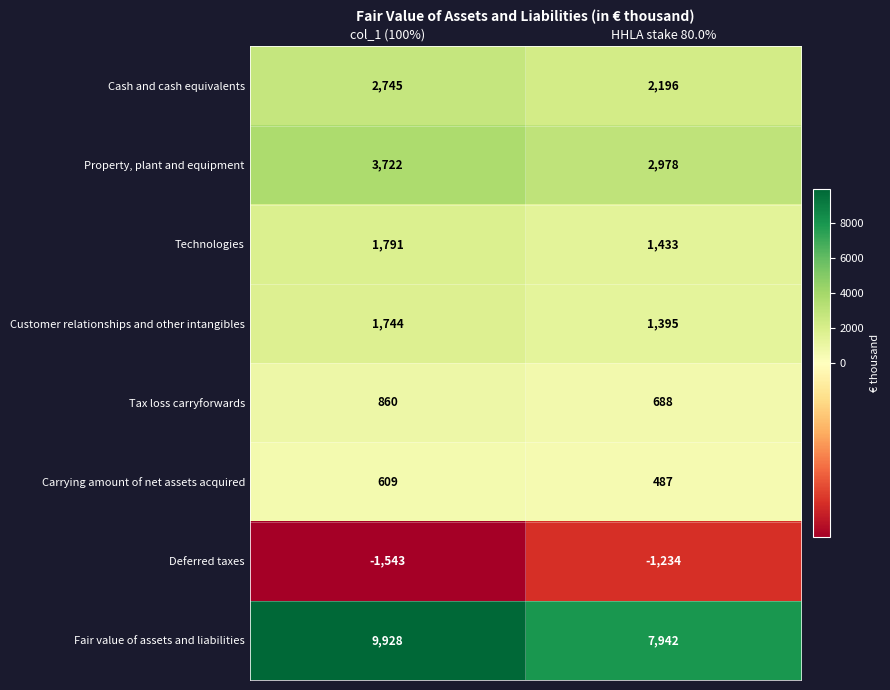

What is the approximate value of Fair value of assets and liabilities at col_1 (100%)?

9928